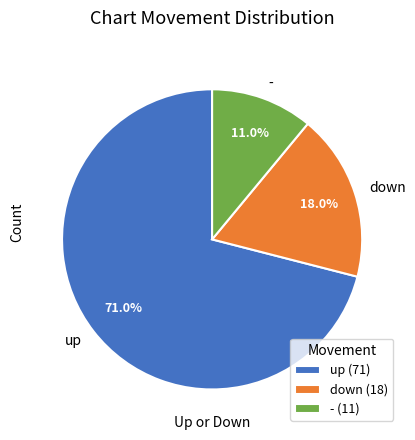

Between down and up, which is larger?

up